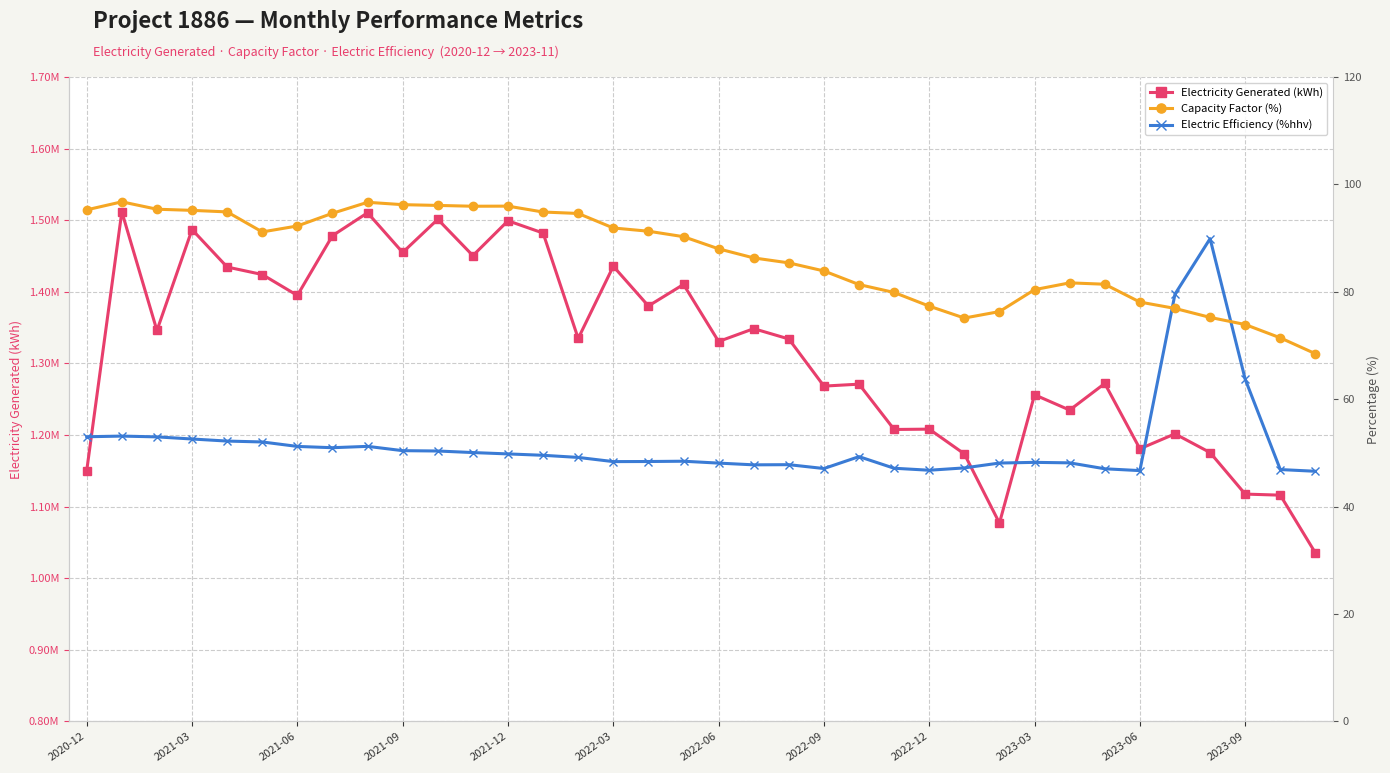

Count the number of categories in the chart.

36